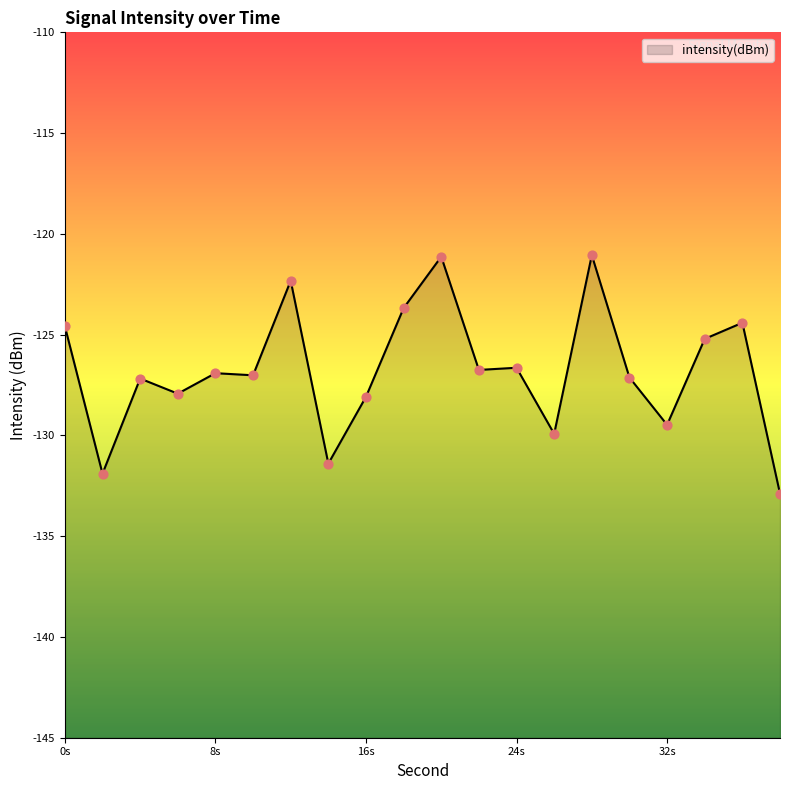

Which has a higher value, 4 or 24?

24